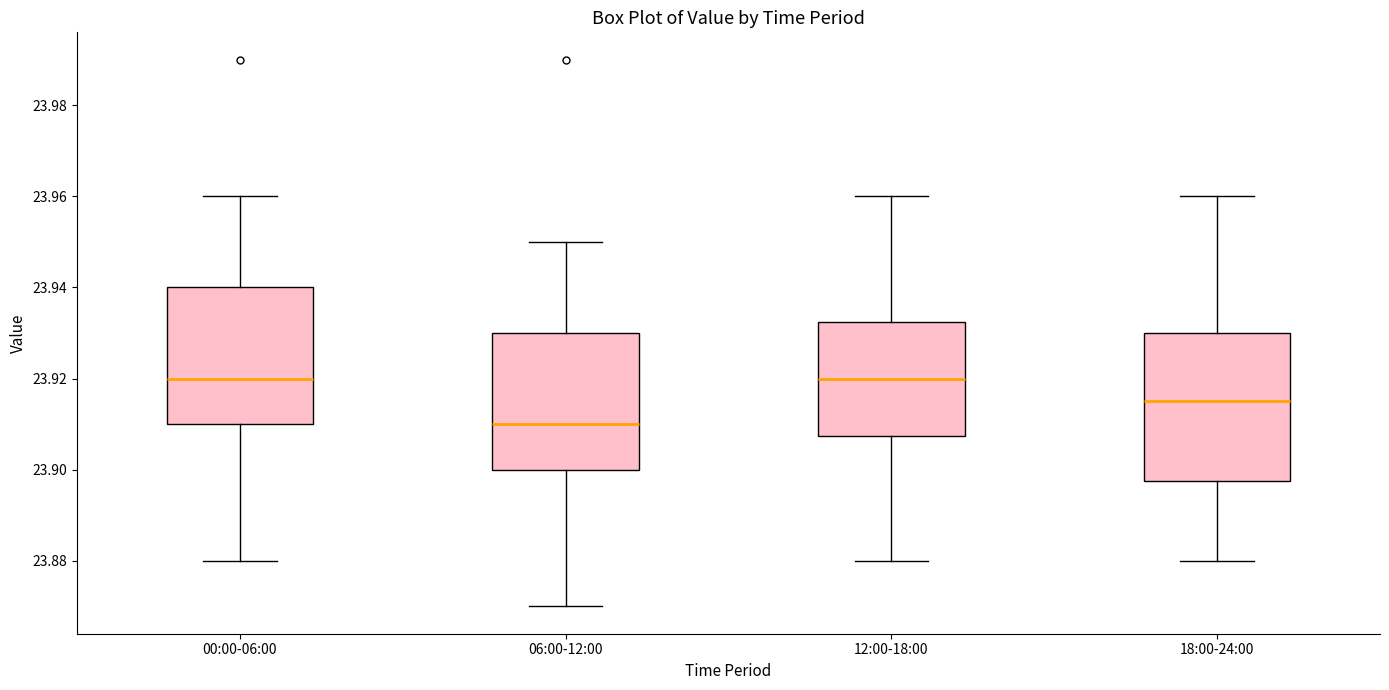

Reading left to right, read every box against the y-axis: the position of its median line, the range the box covers, and the ends of its whiskers. The values are not printed on the chart, so give them approximately, as read against the axis.

00:00-06:00: median 23.920, box 23.910 to 23.940, whiskers 23.880 to 23.960
06:00-12:00: median 23.910, box 23.900 to 23.930, whiskers 23.870 to 23.950
12:00-18:00: median 23.920, box 23.908 to 23.932, whiskers 23.880 to 23.960
18:00-24:00: median 23.916, box 23.898 to 23.930, whiskers 23.880 to 23.960